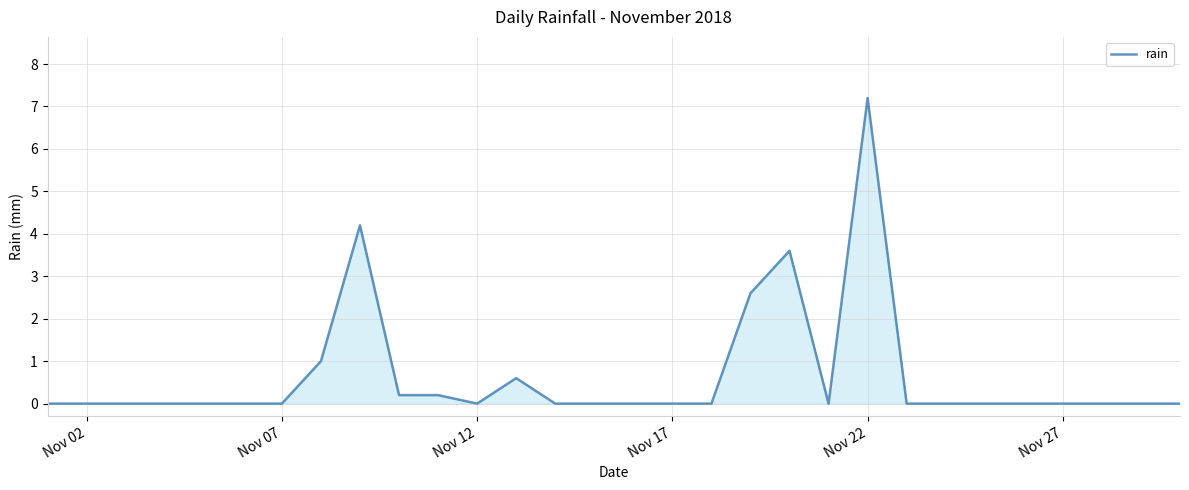

What is the maximum value shown in the chart?

7.2